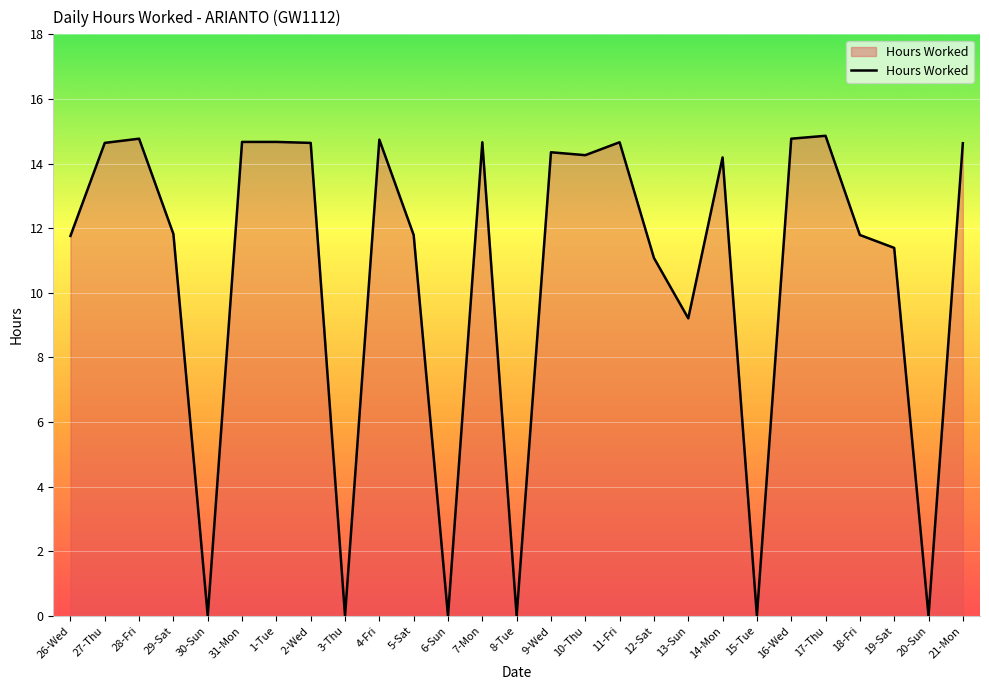

What position from the left is 29-Sat?

4